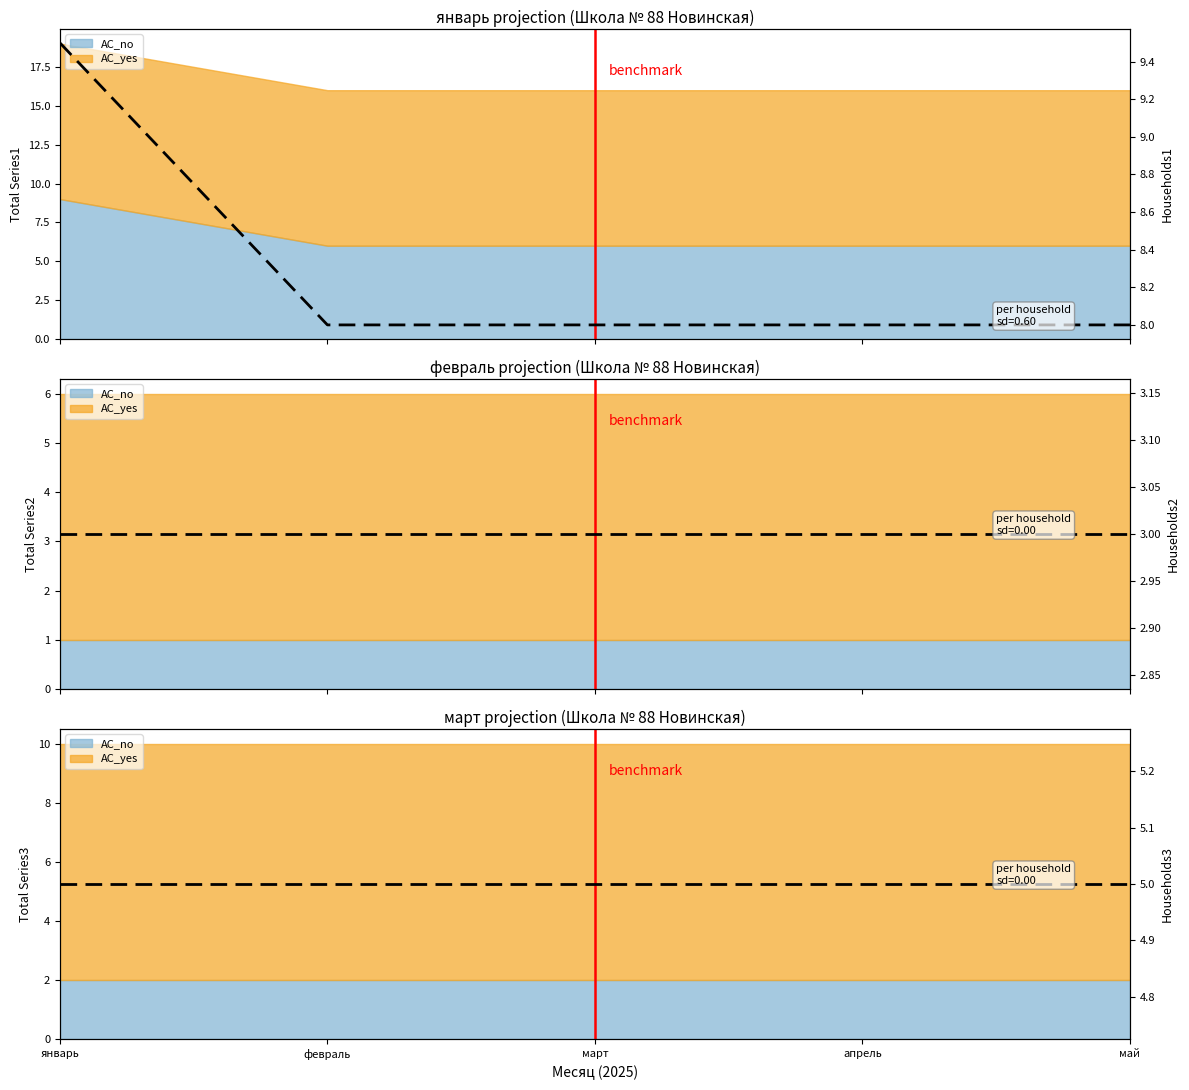

List the labels in order of value, largest first.

январь, февраль, март, апрель, май